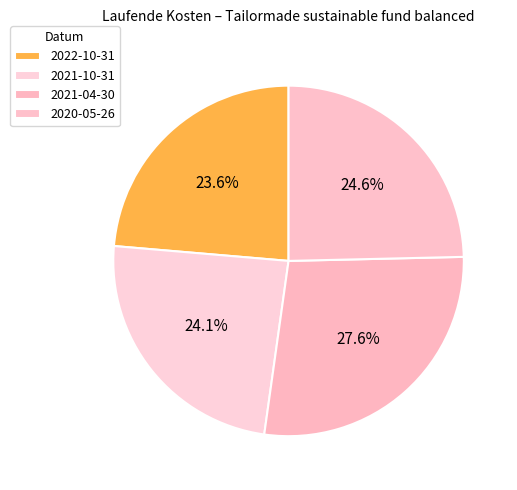

Which slice is the smallest?

2022-10-31